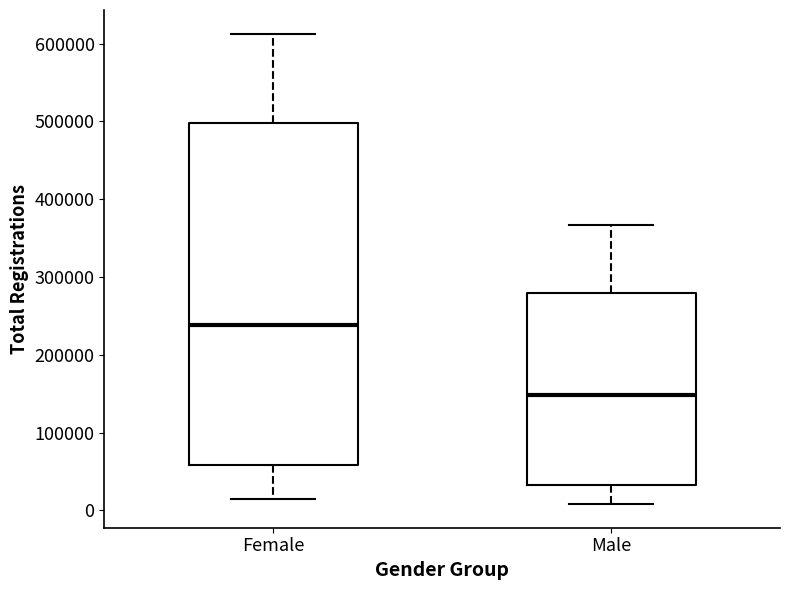

Where does the upper whisker of the box for Male end on the y-axis? The values are not printed on the chart, so give them approximately, as read against the axis.

370000